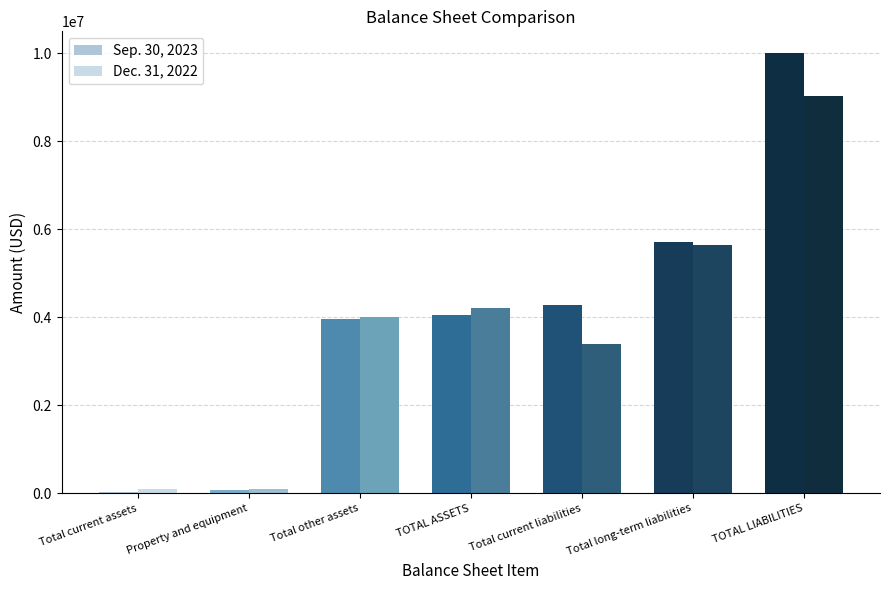

At which category does the chart reach its minimum across all series?

Total current assets